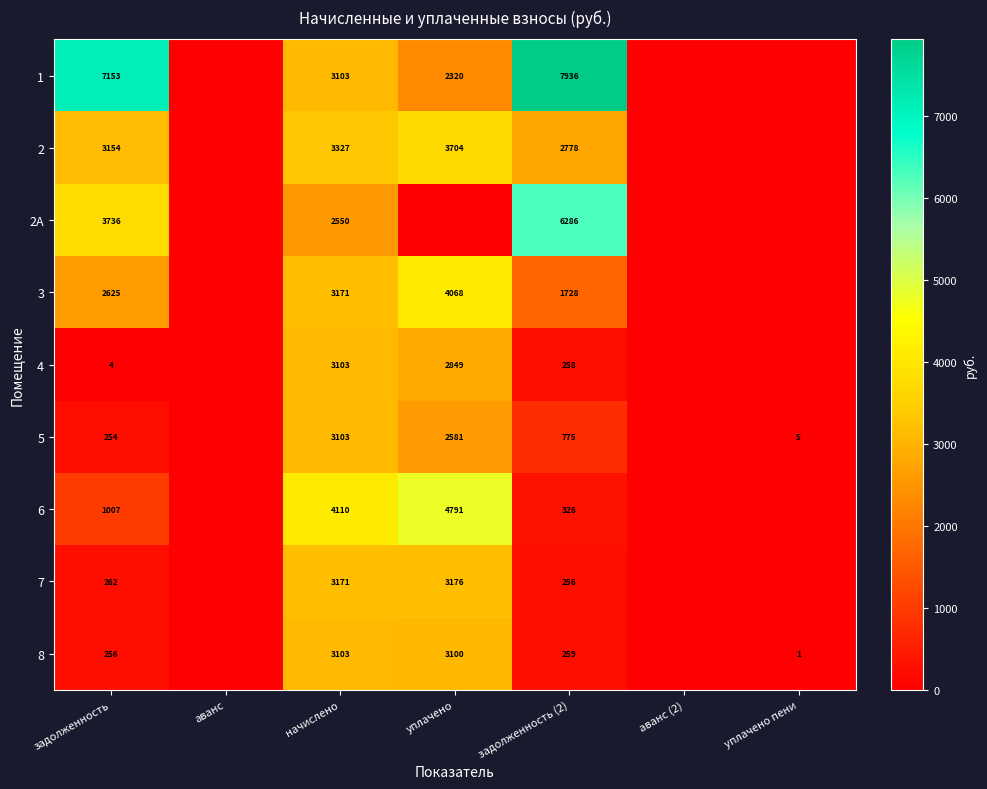

What is the difference between the highest and lowest values at задолженность (2)?

7680